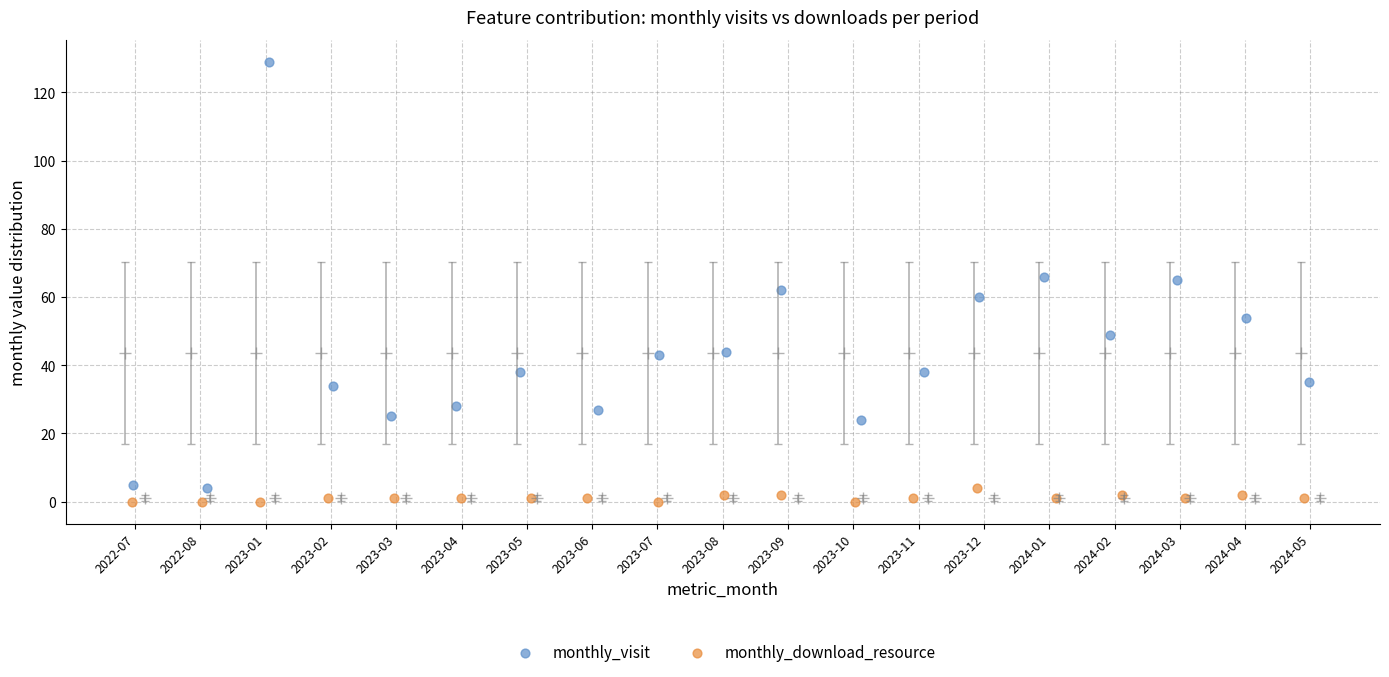

Which series contains the highest Y value?

monthly_visit